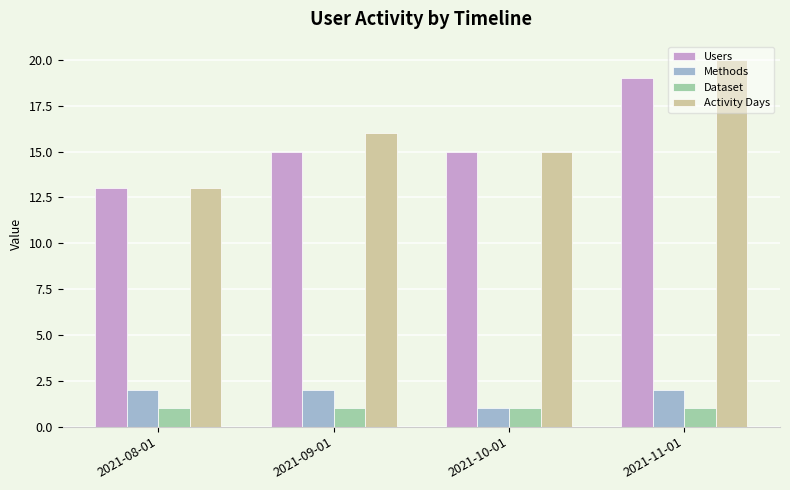

Count the number of categories in the chart.

4